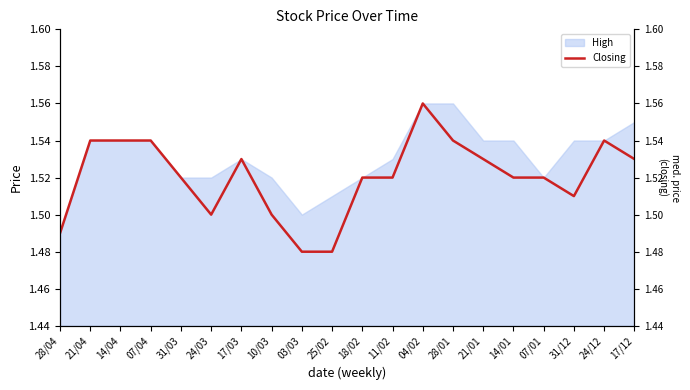

At which label is the value closest to 1?

03/03